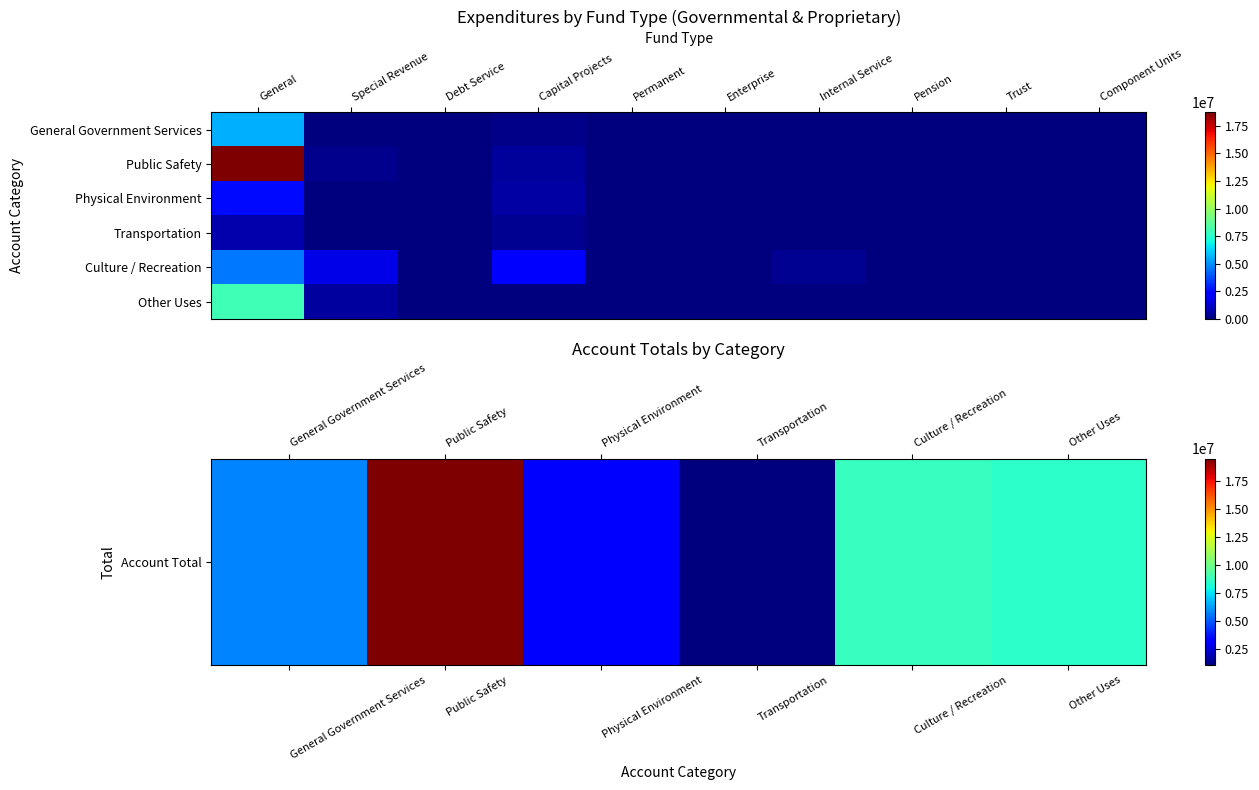

Reading right to left, extract all data points from this chart.

General Government Services: Component Units=0	Trust=0	Pension=0	Internal Service=18382	Enterprise=0	Permanent=0	Capital Projects=200262	Debt Service=0	Special Revenue=0	General=5561316
Public Safety: Component Units=0	Trust=0	Pension=0	Internal Service=0	Enterprise=0	Permanent=0	Capital Projects=469161	Debt Service=0	Special Revenue=285721	General=18725434
Physical Environment: Component Units=0	Trust=0	Pension=0	Internal Service=0	Enterprise=0	Permanent=0	Capital Projects=644903	Debt Service=0	Special Revenue=0	General=2555097
Transportation: Component Units=0	Trust=0	Pension=0	Internal Service=0	Enterprise=0	Permanent=0	Capital Projects=327770	Debt Service=0	Special Revenue=0	General=754138
Culture / Recreation: Component Units=0	Trust=0	Pension=0	Internal Service=327504	Enterprise=0	Permanent=0	Capital Projects=2086090	Debt Service=0	Special Revenue=1745582	General=4548789
Other Uses: Component Units=0	Trust=0	Pension=0	Internal Service=0	Enterprise=0	Permanent=0	Capital Projects=0	Debt Service=0	Special Revenue=532950	General=8018762